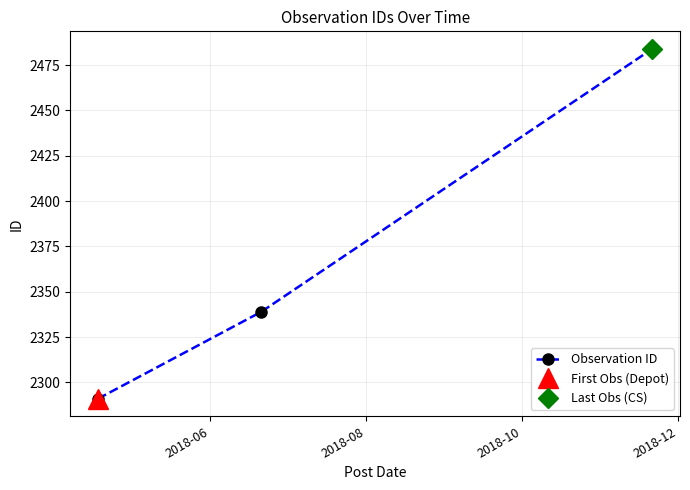

How many values are below 2339?

1